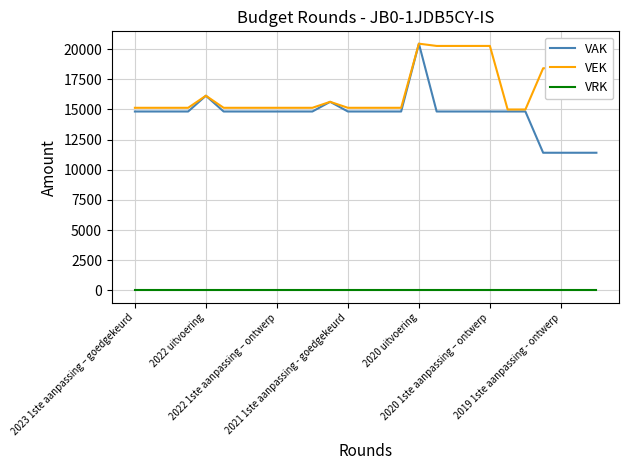

Which series has the widest spread of values?

VAK